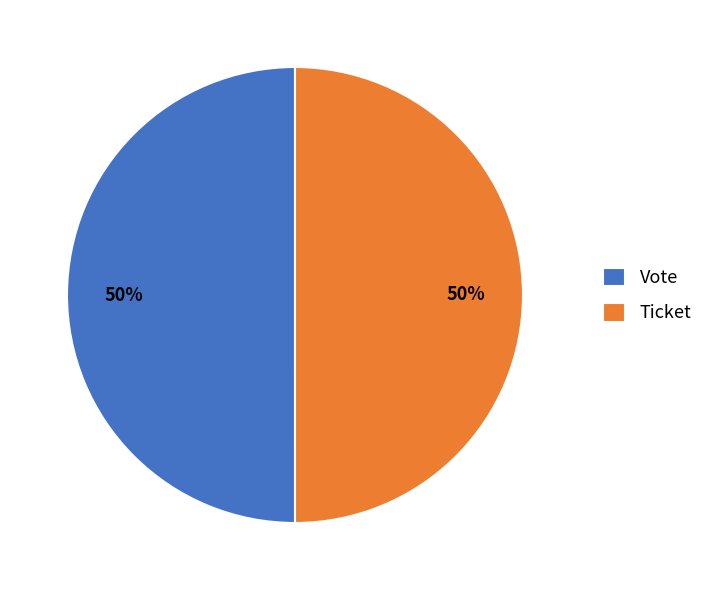

Do Ticket and Vote together represent more than half of the pie?

Yes